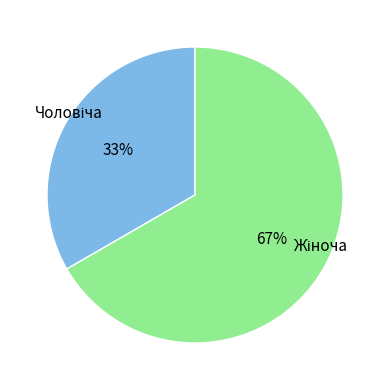

To the nearest percent, what is the average slice percentage?

50%